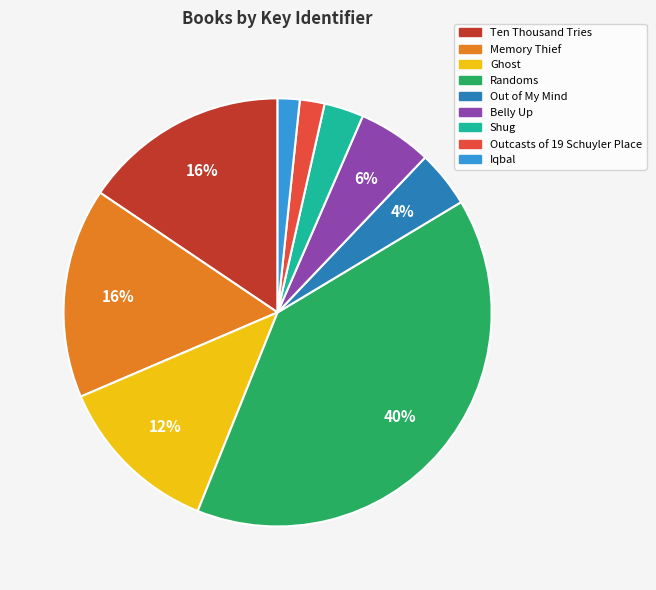

Count the number of slices in the pie.

9